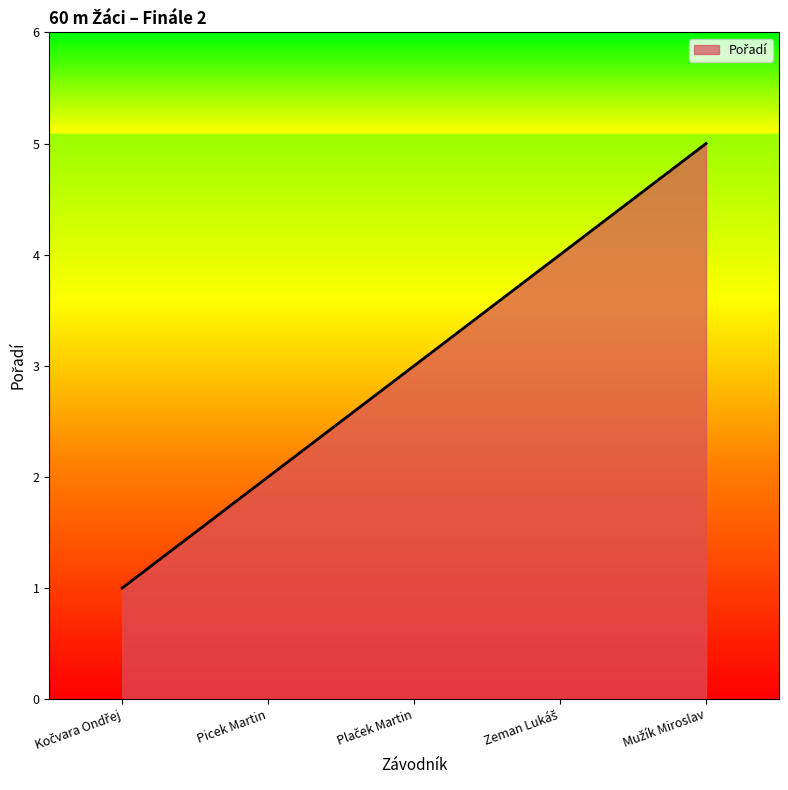

Reading right to left, transcribe all the data shown in this chart.

5	4	3	2	1